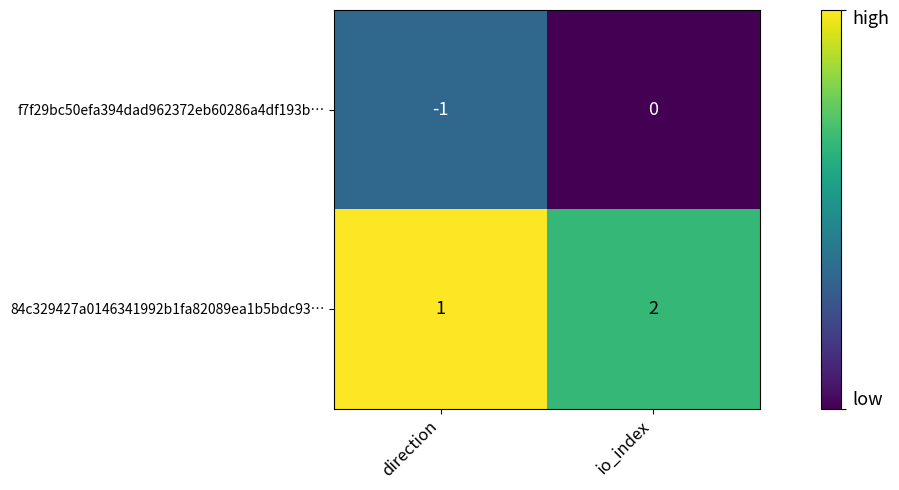

Rank the categories by 84c329427a0146341992b1fa82089ea1b5bdc93… value from lowest to highest.

direction, io_index